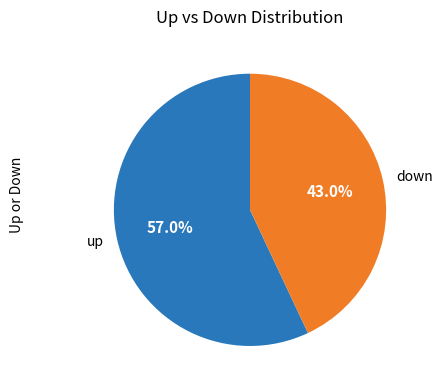

To the nearest percent, what percentage of the pie is up?

57%